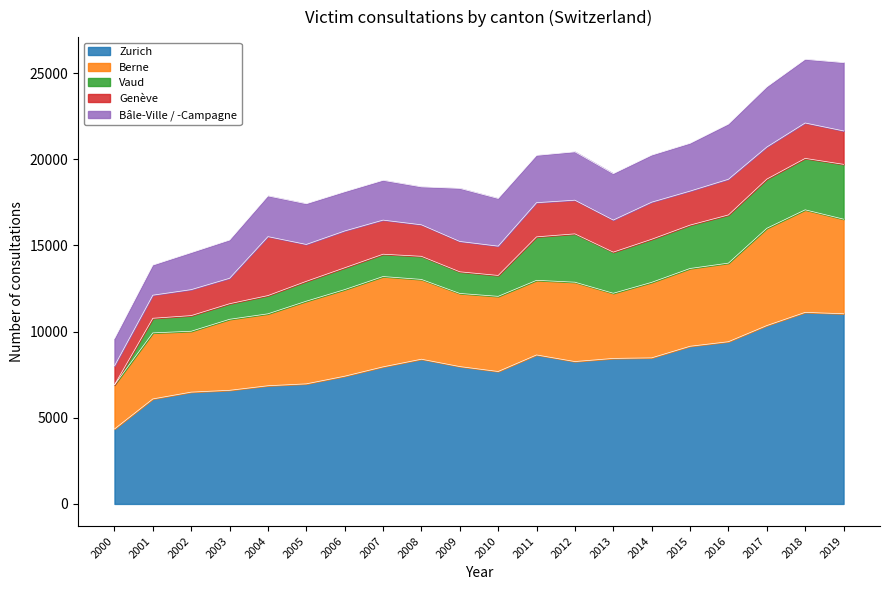

Reading left to right, list all the values displayed in this chart.

Zurich: 2000=4347	2001=6093	2002=6488	2003=6593	2004=6858	2005=6968	2006=7412	2007=7954	2008=8398	2009=7971	2010=7685	2011=8646	2012=8262	2013=8444	2014=8477	2015=9149	2016=9414	2017=10350	2018=11117	2019=11036
Berne: 2000=2562	2001=3833	2002=3533	2003=4122	2004=4175	2005=4798	2006=5026	2007=5242	2008=4631	2009=4244	2010=4362	2011=4331	2012=4606	2013=3782	2014=4382	2015=4515	2016=4560	2017=5646	2018=5951	2019=5491
Vaud: 2000=0	2001=848	2002=908	2003=903	2004=1058	2005=1153	2006=1266	2007=1296	2008=1341	2009=1256	2010=1213	2011=2522	2012=2805	2013=2386	2014=2500	2015=2517	2016=2797	2017=2853	2018=2985	2019=3181
Genève: 2000=1101	2001=1340	2002=1507	2003=1477	2004=3422	2005=2140	2006=2136	2007=1979	2008=1829	2009=1761	2010=1700	2011=1984	2012=1954	2013=1862	2014=2152	2015=1973	2016=2070	2017=1861	2018=2055	2019=1940
Bâle-Ville / -Campagne: 2000=1579	2001=1747	2002=2148	2003=2218	2004=2362	2005=2363	2006=2276	2007=2309	2008=2201	2009=3081	2010=2768	2011=2745	2012=2807	2013=2694	2014=2732	2015=2774	2016=3202	2017=3491	2018=3693	2019=3963